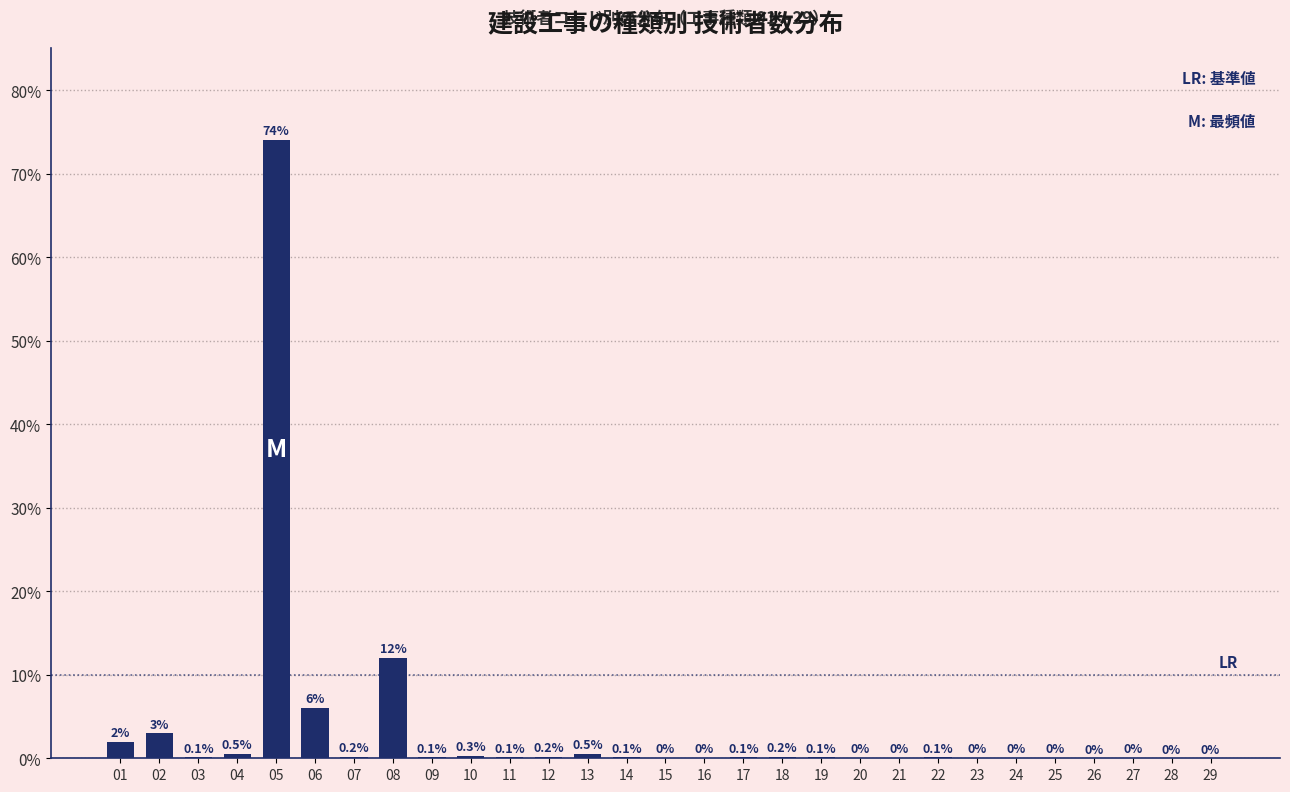

What is the sum of the values at 06 and 26?

6.0